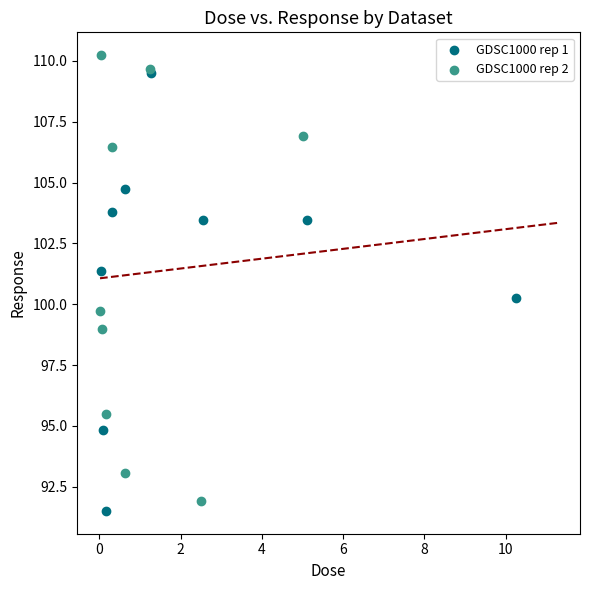

What are all the series names shown in the legend?

GDSC1000 rep 1, GDSC1000 rep 2